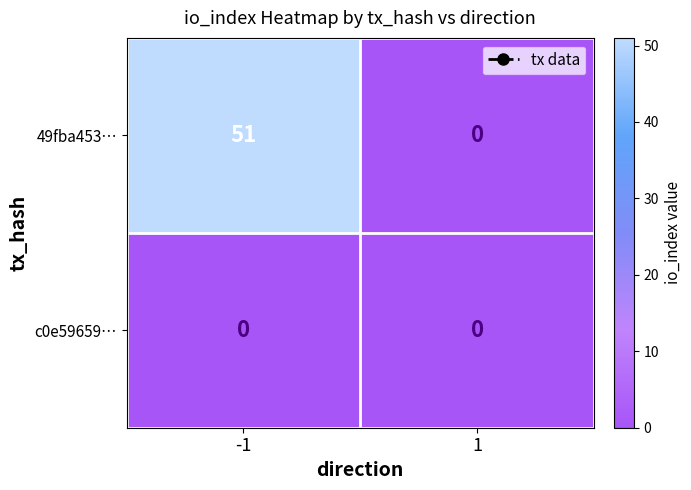

List the series in order of their peak value, lowest first.

c0e59659…, 49fba453…